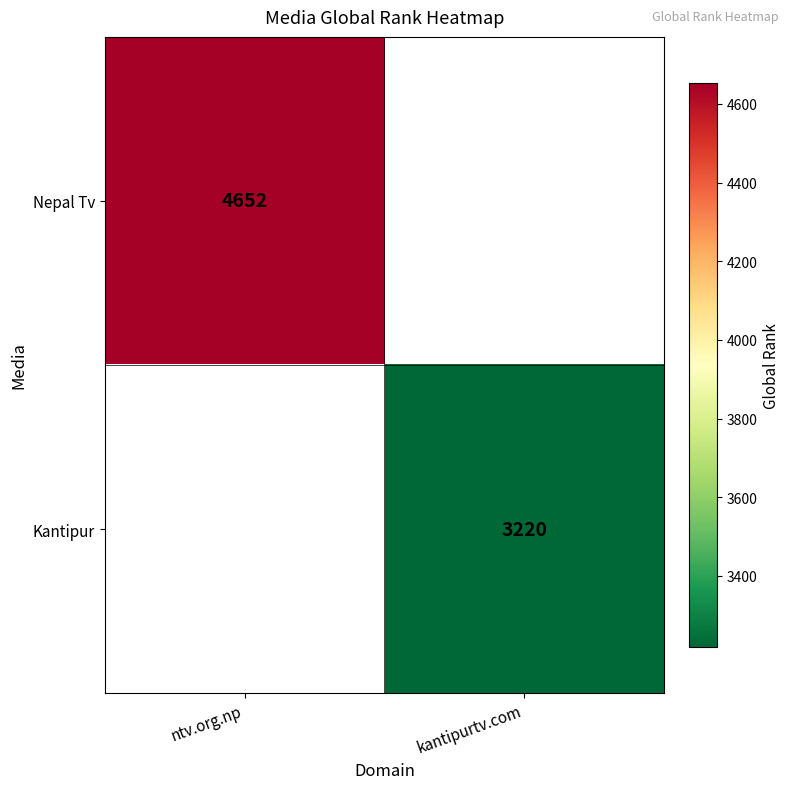

Is the value of Kantipur at kantipurtv.com greater than the value of Nepal Tv at ntv.org.np?

No